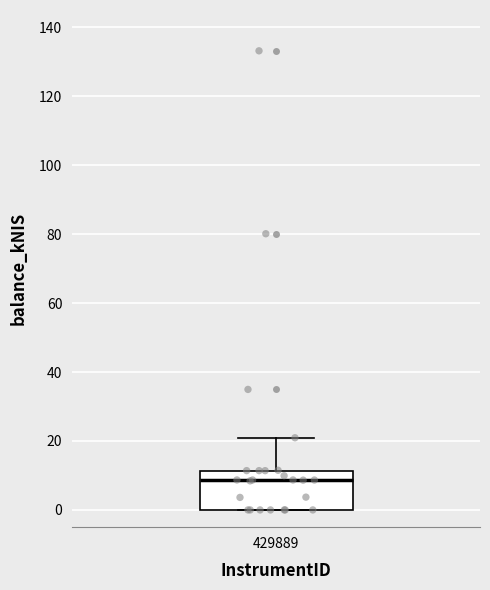

Where does the median line of the box at x = 429889 sit on the y-axis? The values are not printed on the chart, so give them approximately, as read against the axis.

8